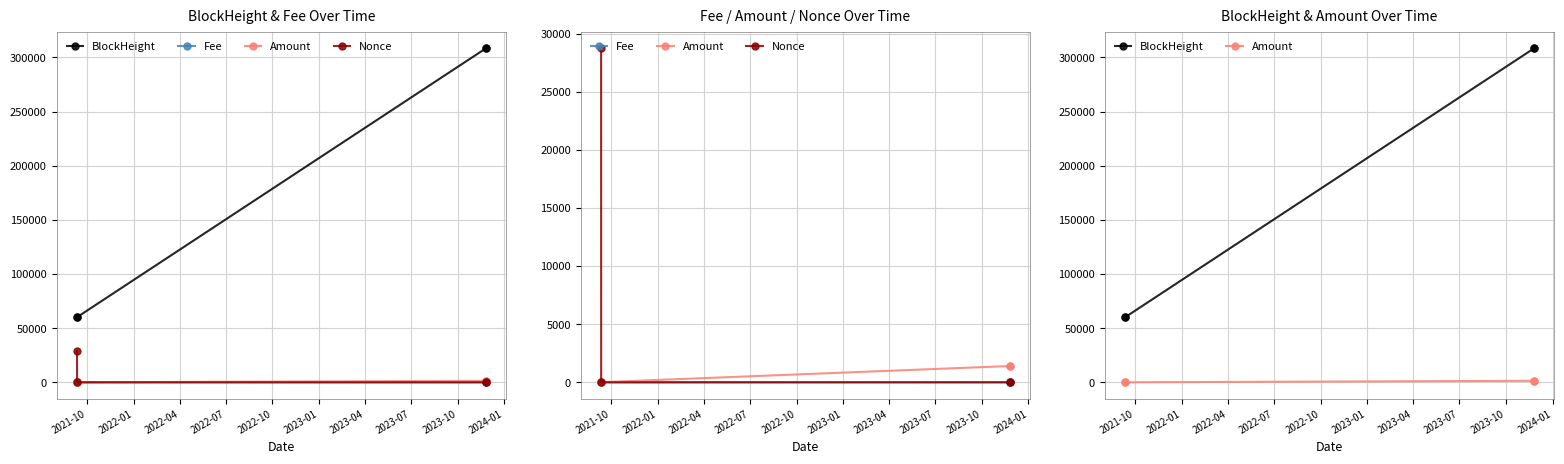

After their last crossing, which series has the higher values: Nonce or Fee?

Nonce